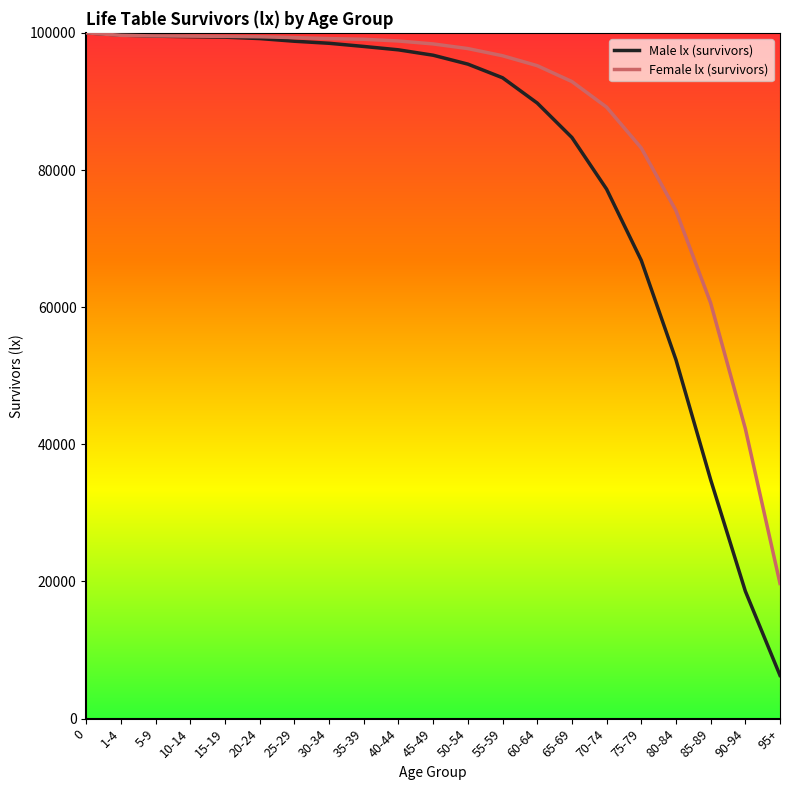

What is the minimum value shown in the chart?

6305